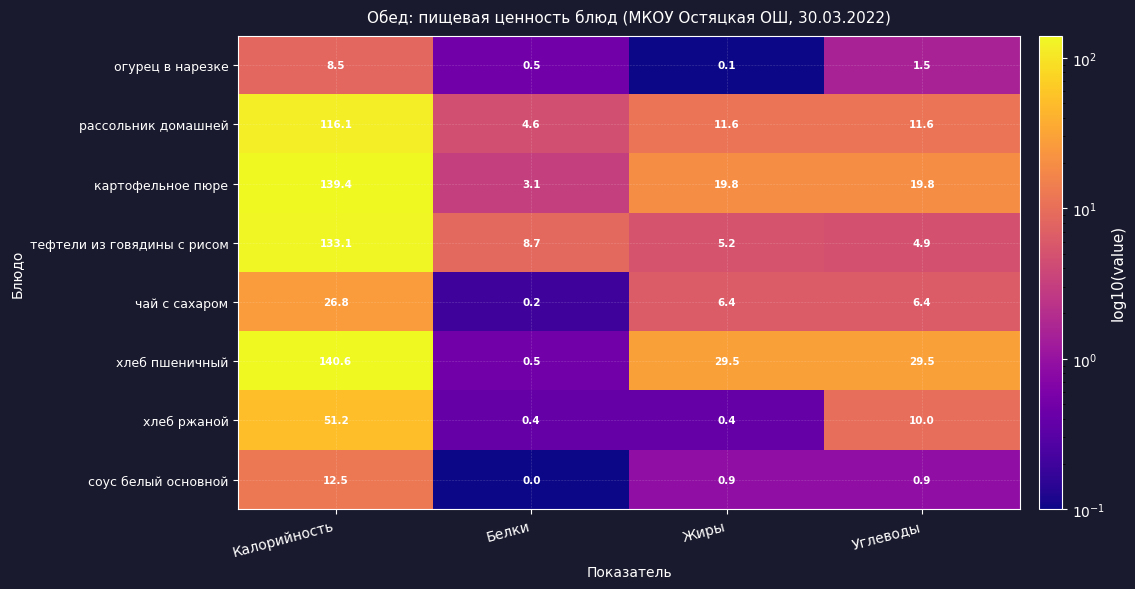

What is the total value across all series at Калорийность?

628.2